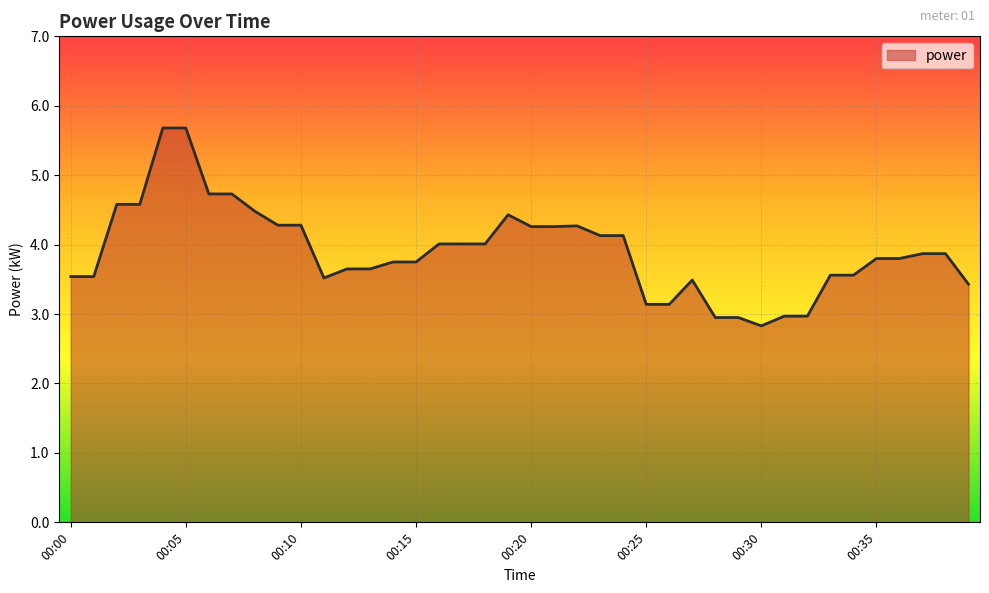

What is the minimum value shown in the chart?

2.8